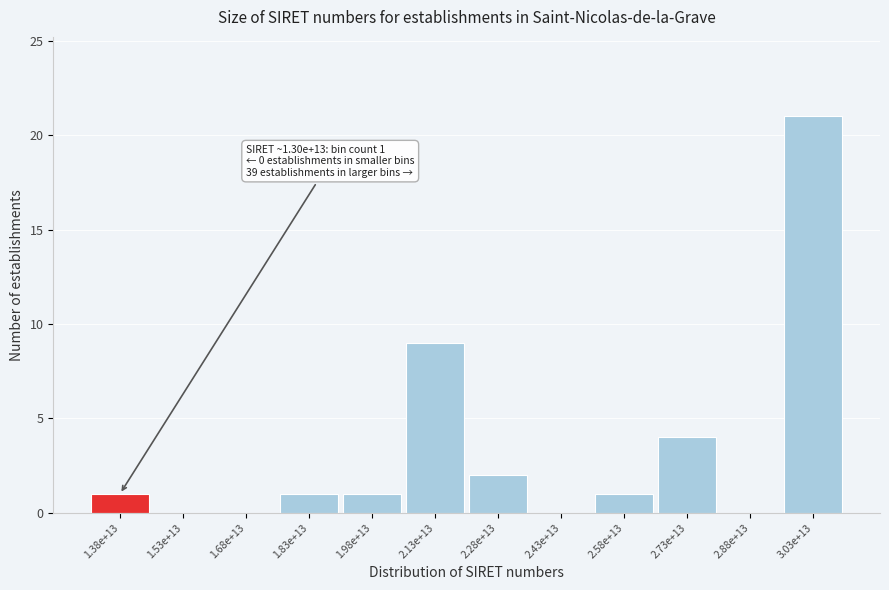

Reading right to left, extract all data points from this chart.

3.03e+13=21	2.88e+13=0	2.73e+13=4	2.58e+13=1	2.43e+13=0	2.28e+13=2	2.13e+13=9	1.98e+13=1	1.83e+13=1	1.68e+13=0	1.53e+13=0	1.38e+13=1